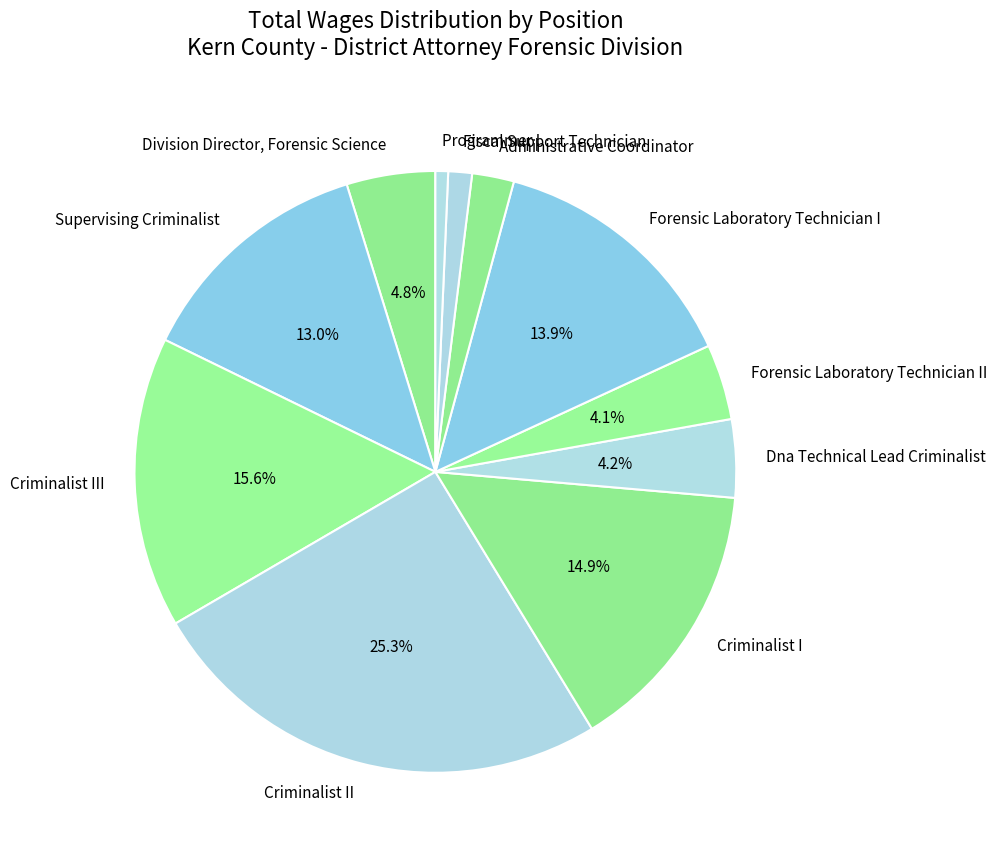

Do Forensic Laboratory Technician II and Administrative Coordinator together represent more than half of the pie?

No